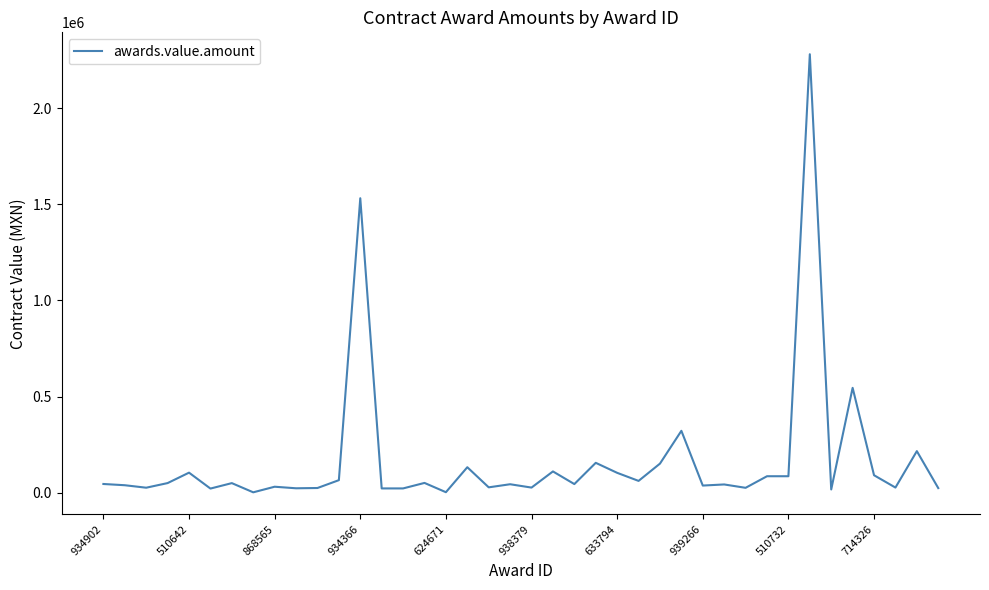

True or false: there are more than 2 points higher than both neighbors.

True